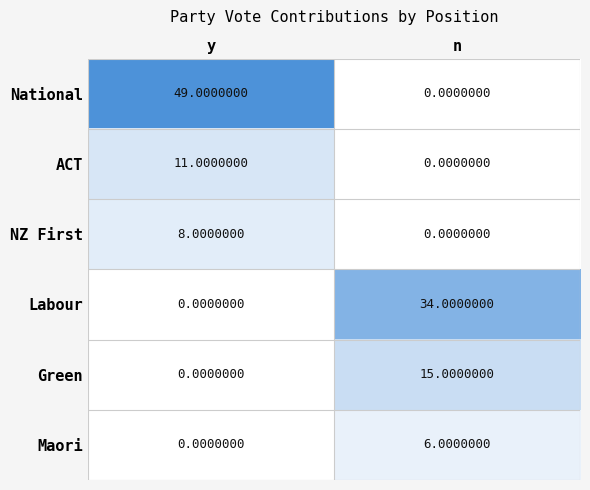

Which series changed the most between y and n?

National